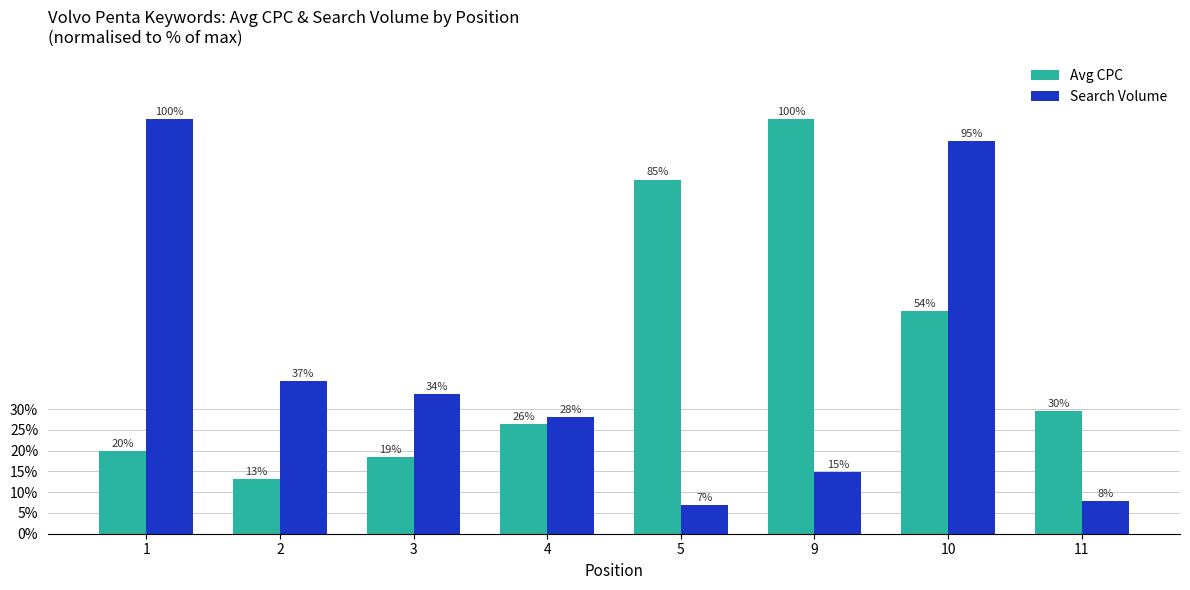

List the labels in order of Avg CPC value, smallest first.

2, 3, 1, 4, 11, 10, 5, 9